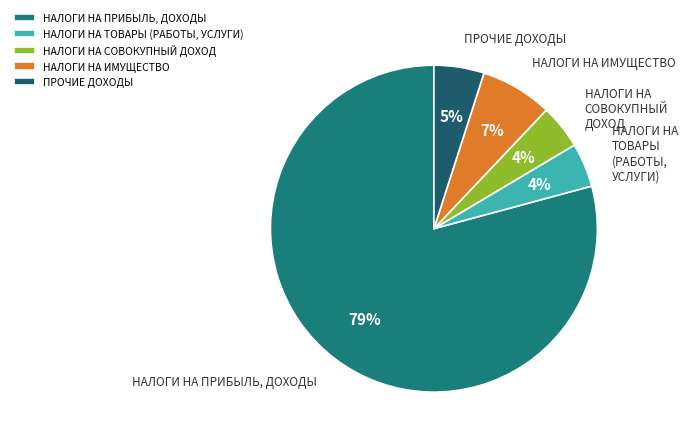

True or false: НАЛОГИ НА ПРИБЫЛЬ, ДОХОДЫ accounts for 79% of the total.

True